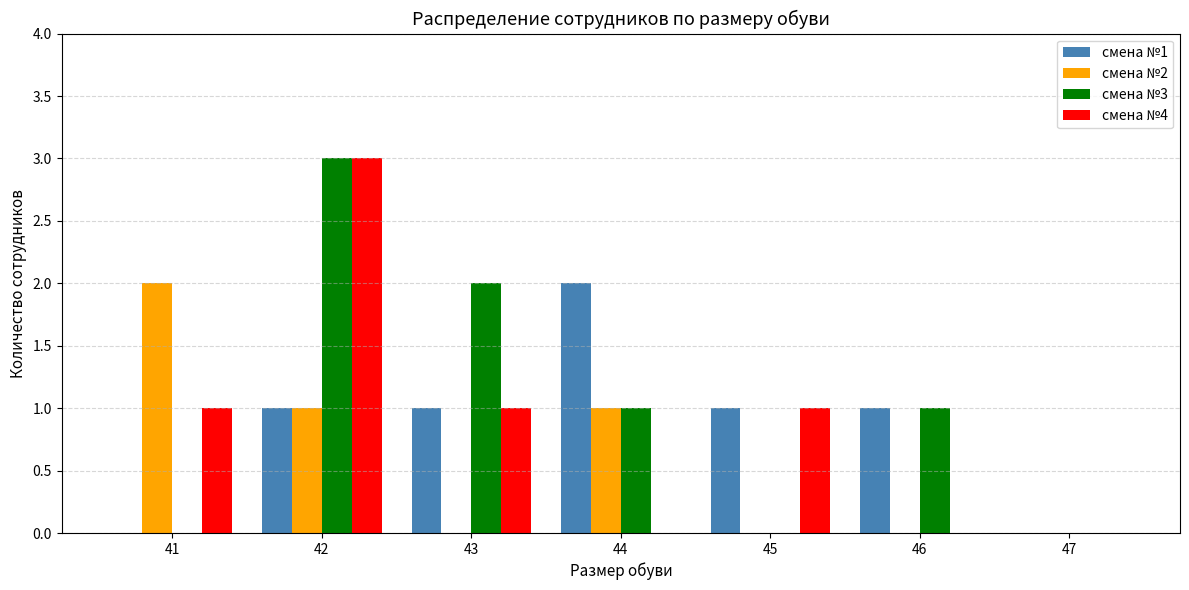

Which series has the largest total across all categories?

смена №3